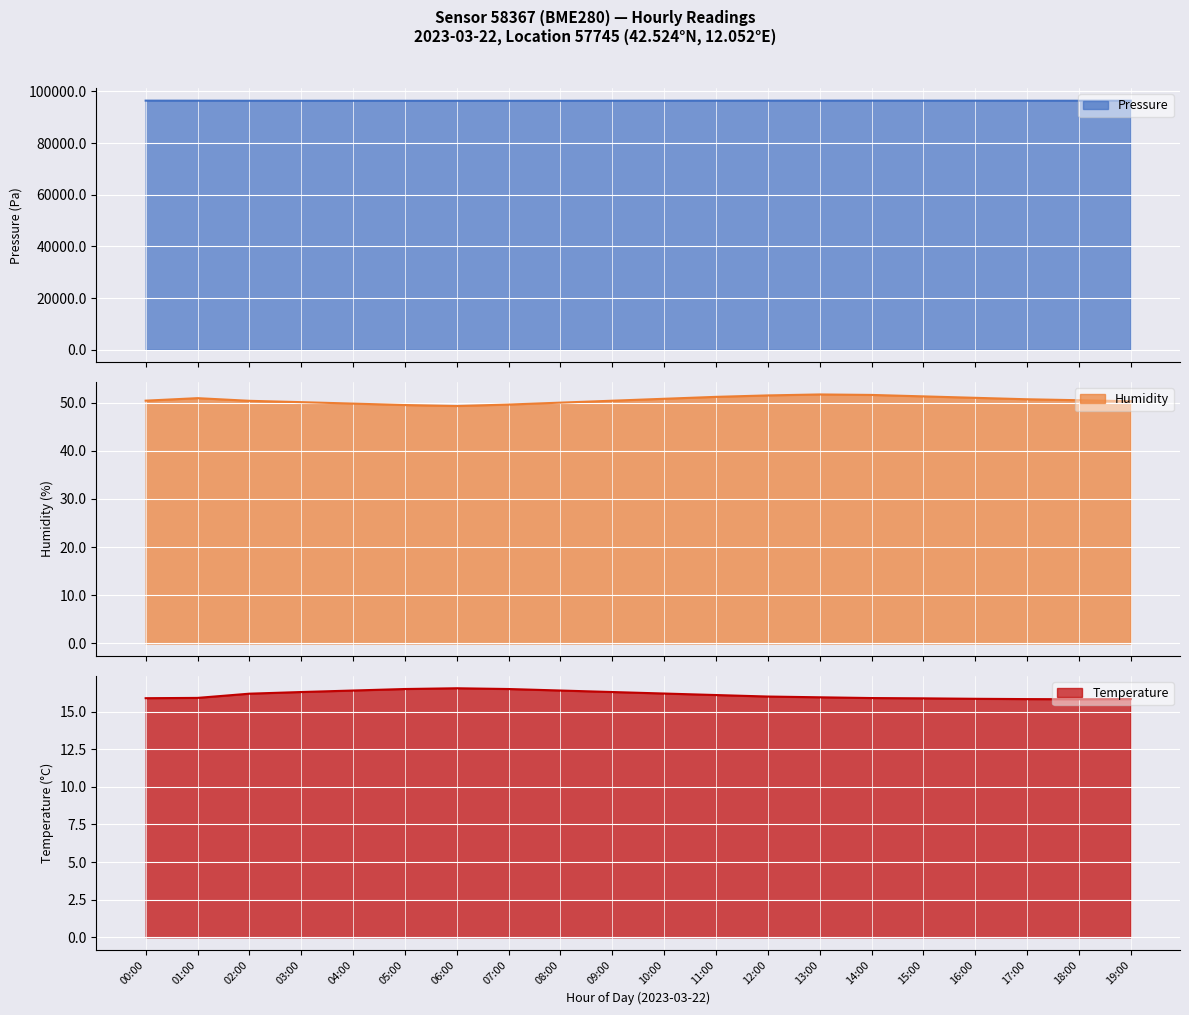

At which category is the sum across all series the highest?

13:00